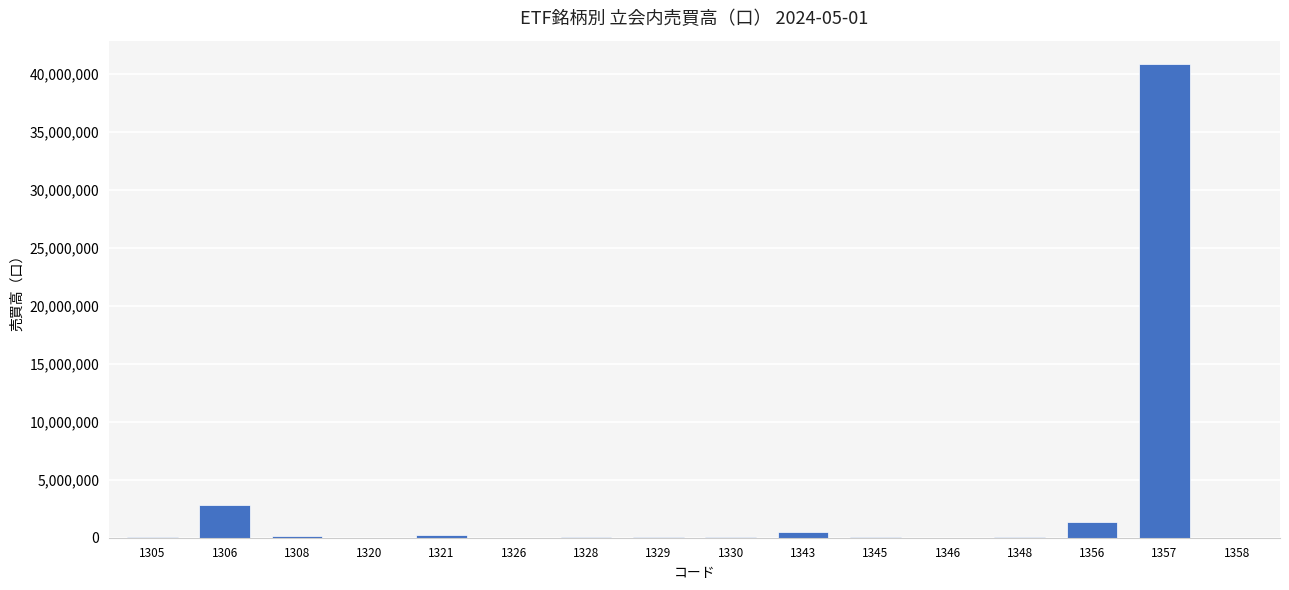

Where is the data nearest to the value 20426447?

1306